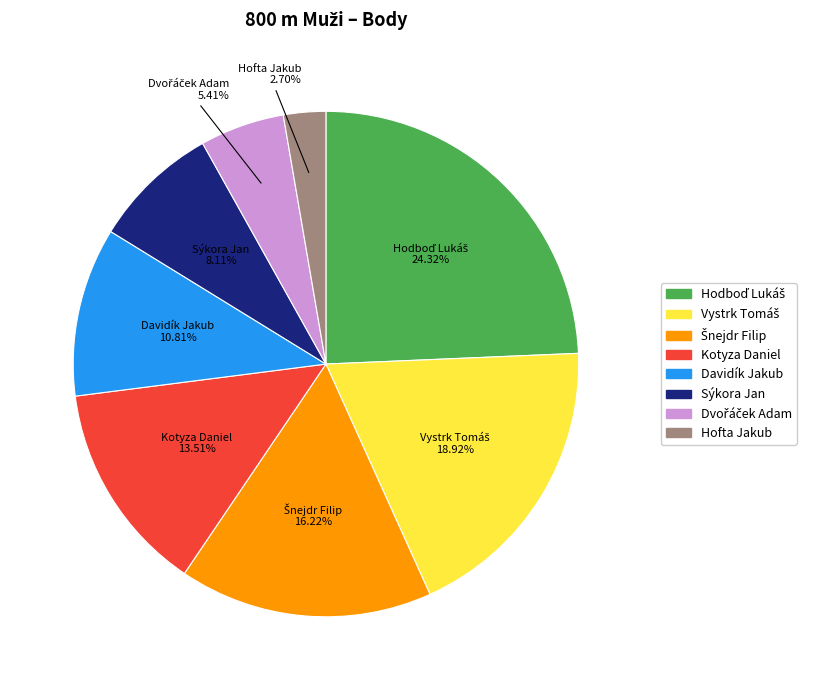

How many slices are in this pie chart?

8